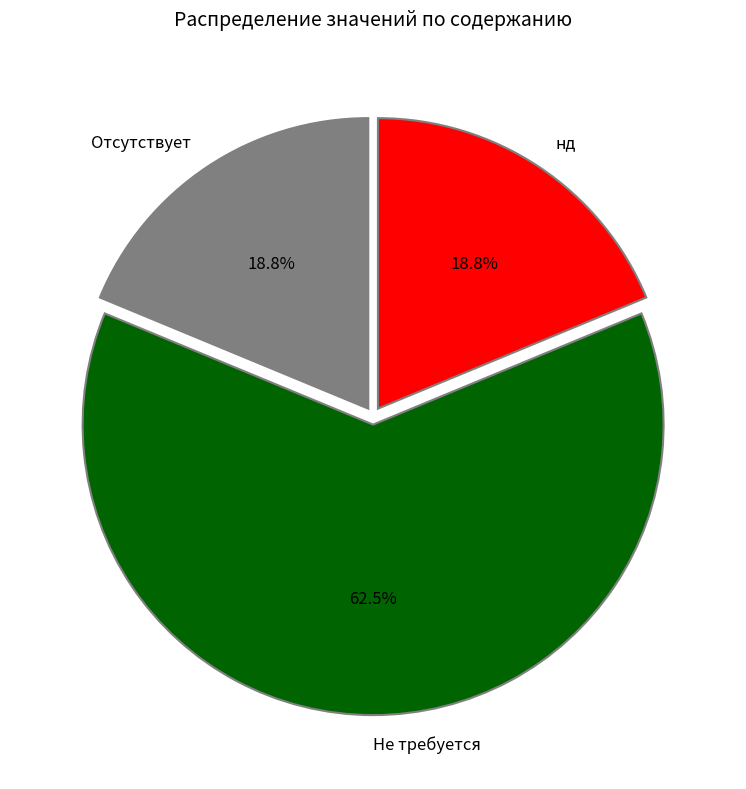

Which category has the biggest portion of the pie?

Не требуется